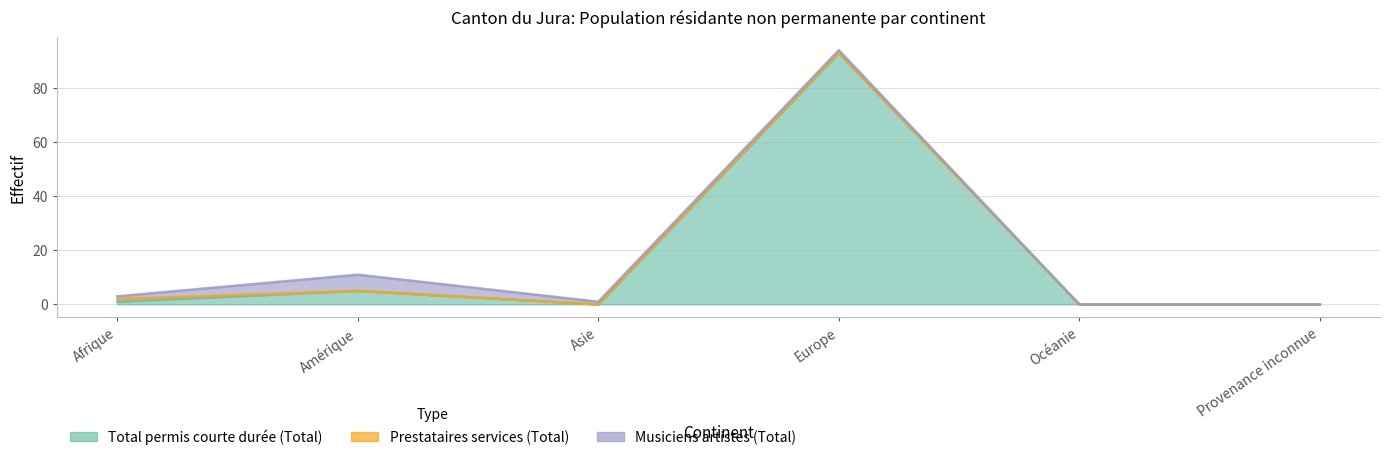

Is it true that Total pop résidante (Hommes) equals 11 at Amérique?

True